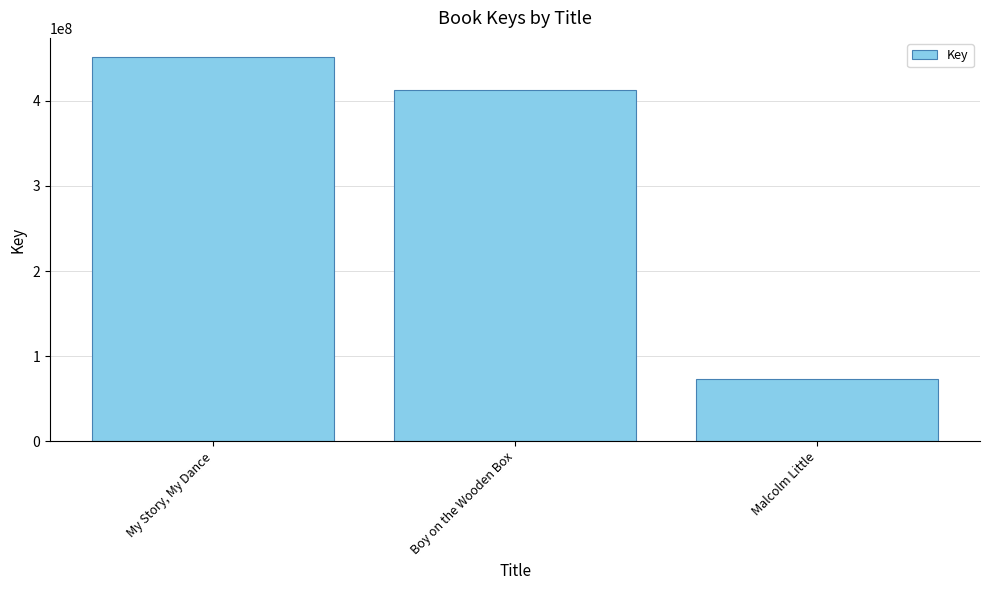

What is the label of the 3rd bar from the right?

My Story, My Dance